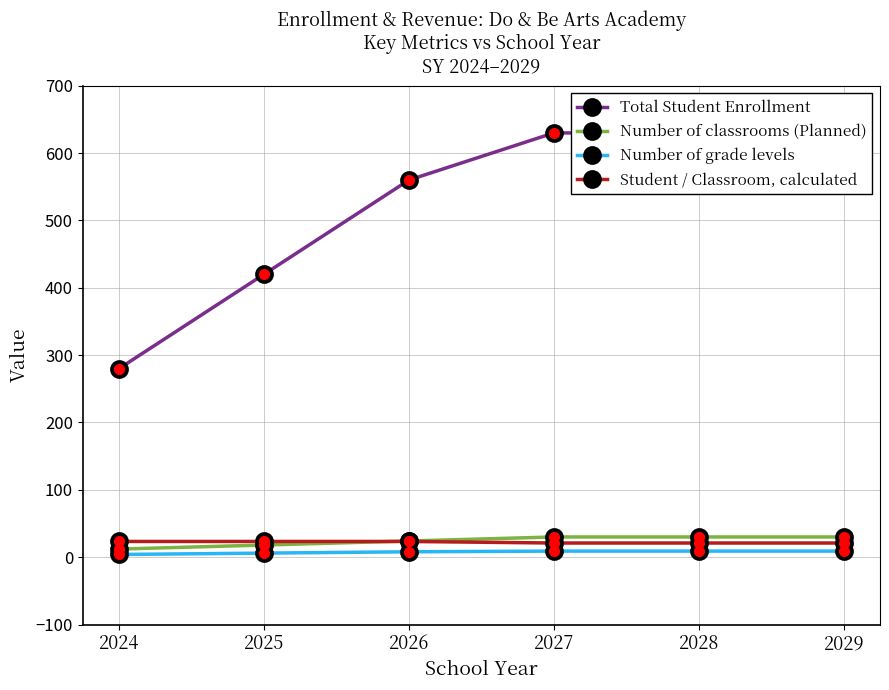

Reading right to left, transcribe all the data shown in this chart.

Total Student Enrollment: 630.0	630.0	630.0	560.0	420.0	280.0
Number of classrooms (Planned): 30.0	30.0	30.0	24.0	18.0	12.0
Number of grade levels: 9.0	9.0	9.0	8.0	6.0	4.0
Student / Classroom, calculated: 21.0	21.0	21.0	23.3	23.3	23.3